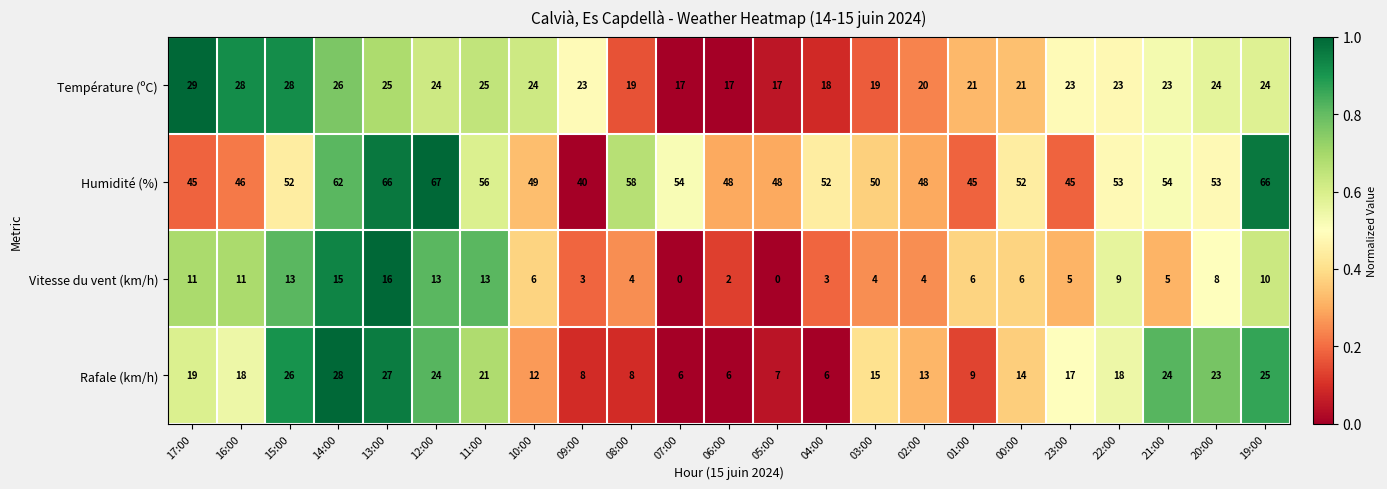

What is the difference between the maximum and minimum values in the Humidité (%) series?

27